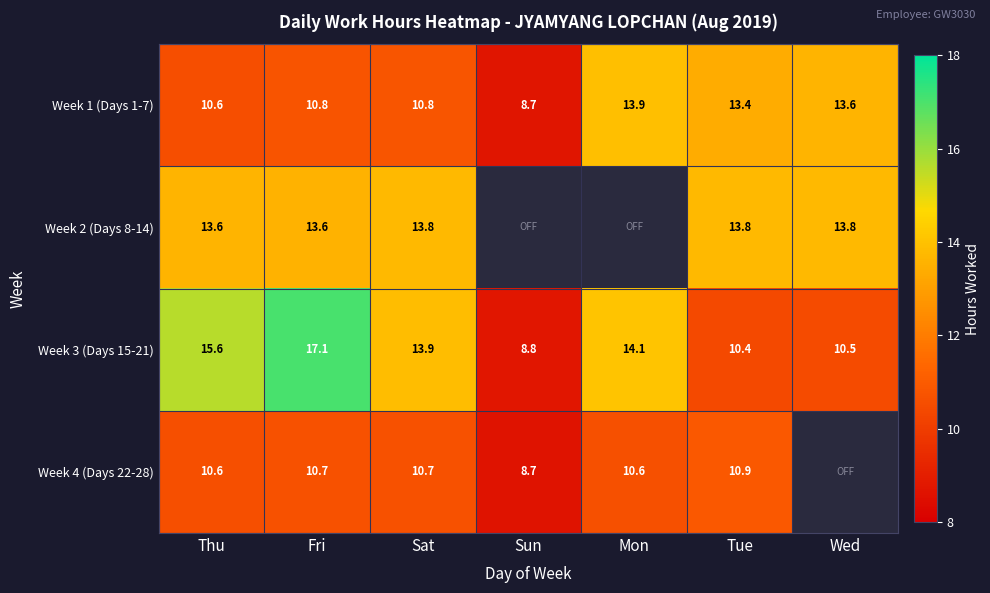

What is the spread (max minus min) of values at Sat?

3.2